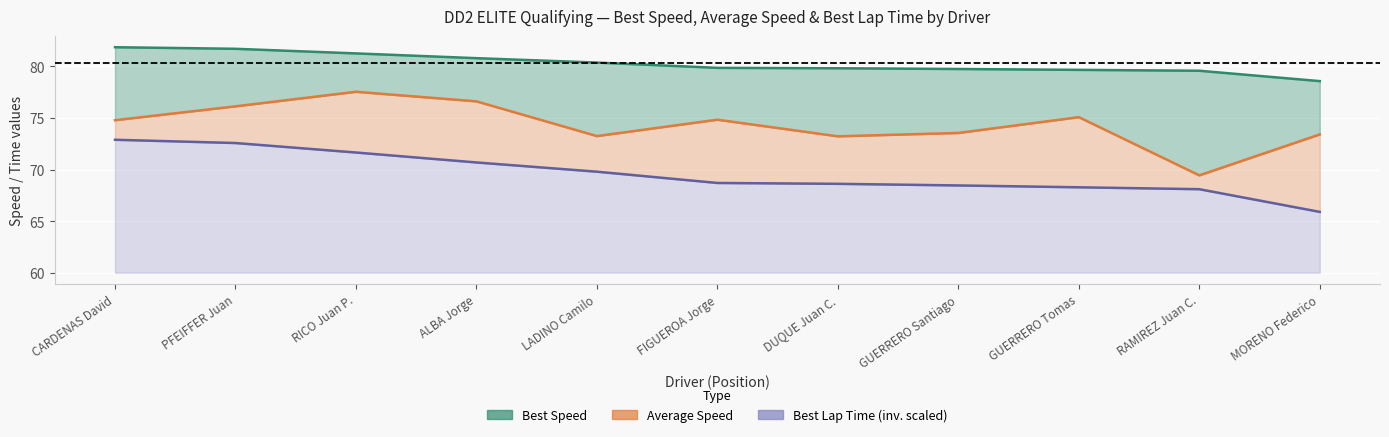

At which label does Best Speed reach its minimum?

MORENO Federico